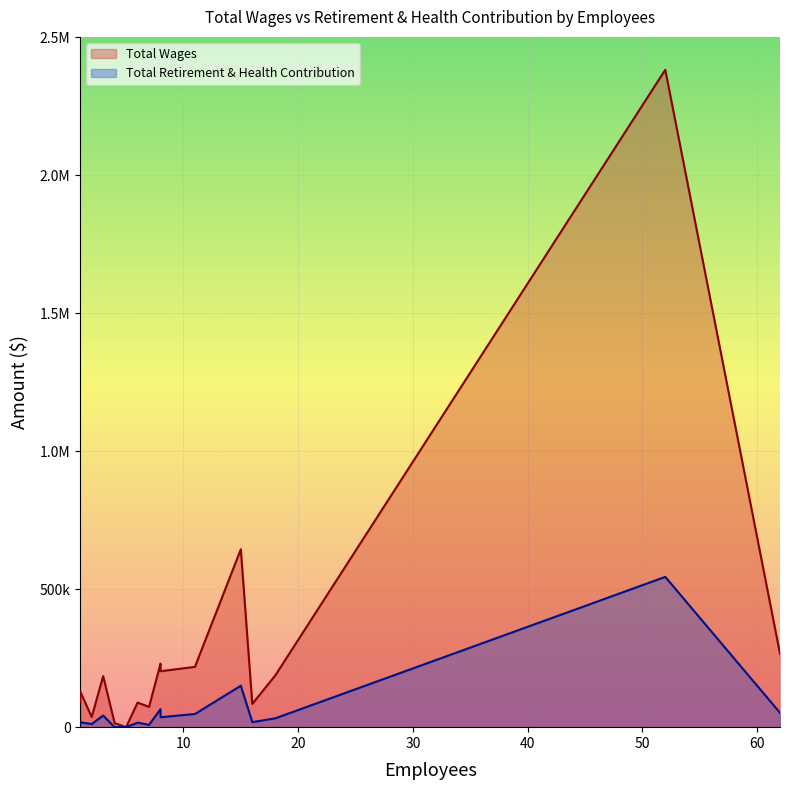

Reading left to right, transcribe all the data shown in this chart.

Total Wages: 52=2382636.0	15=644757.0	62=266121.0	8=230267.0	11=218626.0	8=202745.0	18=187298.0	3=185086.0	1=129391.0	1=90005.0	6=88971.0	16=84294.0	7=73301.0	2=36728.0	4=14642.0	5=0.0
Total Retirement & Health Contribution: 52=544628.3	15=150154.1	62=52053.0	8=65454.9	11=47667.8	8=36000.0	18=31916.4	3=42144.7	1=17838.7	1=14582.4	6=16520.4	16=18324.4	7=8378.6	2=11327.9	4=0.0	5=0.0